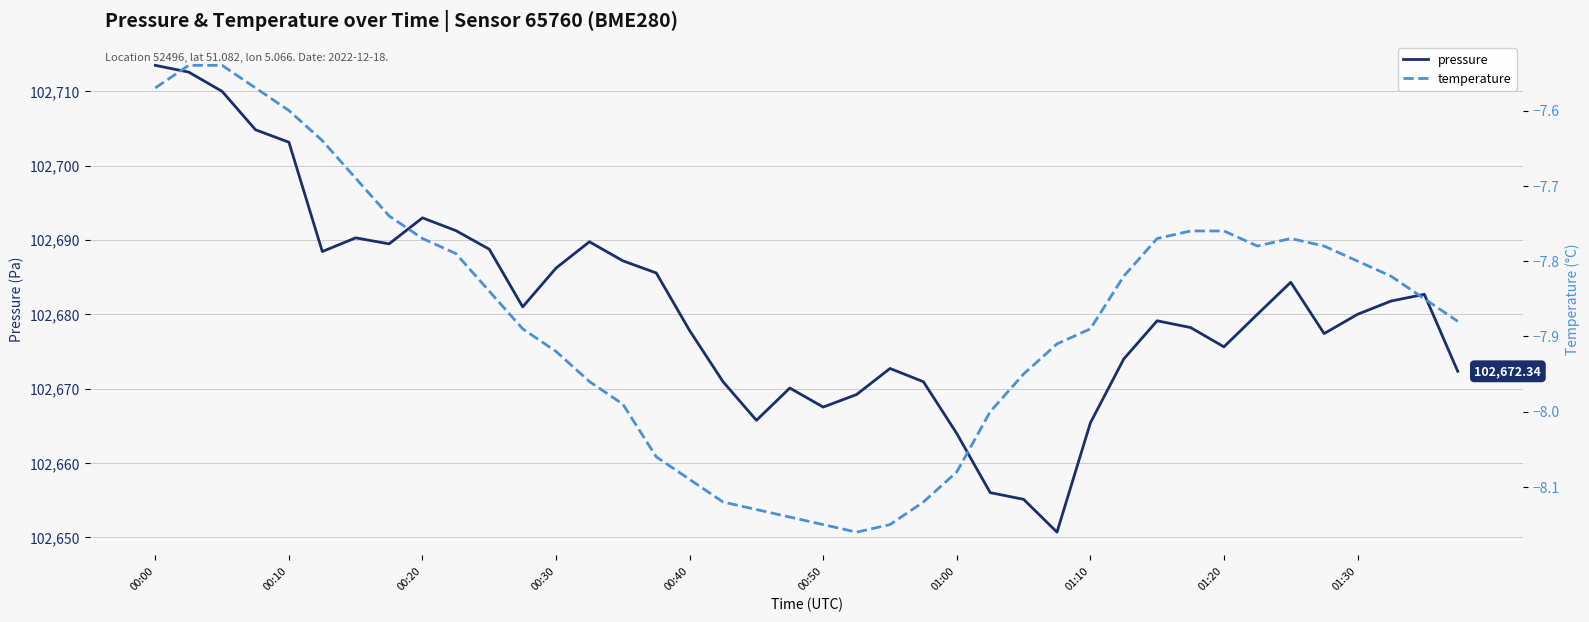

True or false: pressure and temperature cross at least once.

False